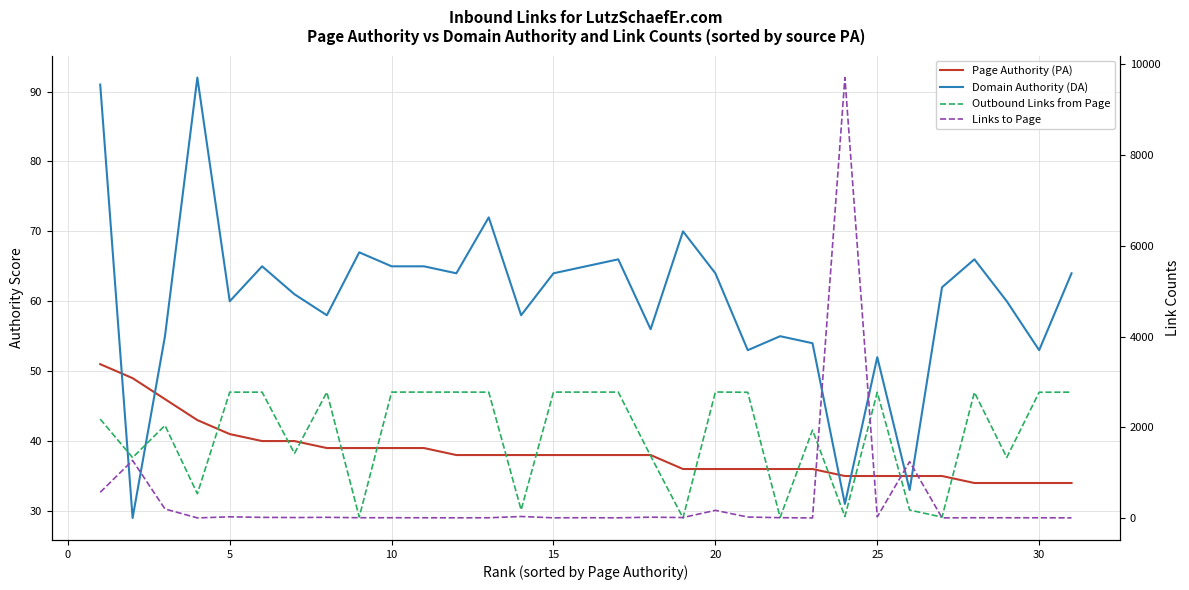

Rank the series at 10 from lowest to highest value.

Links to Page, Page Authority (PA), Domain Authority (DA), Outbound Links from Page